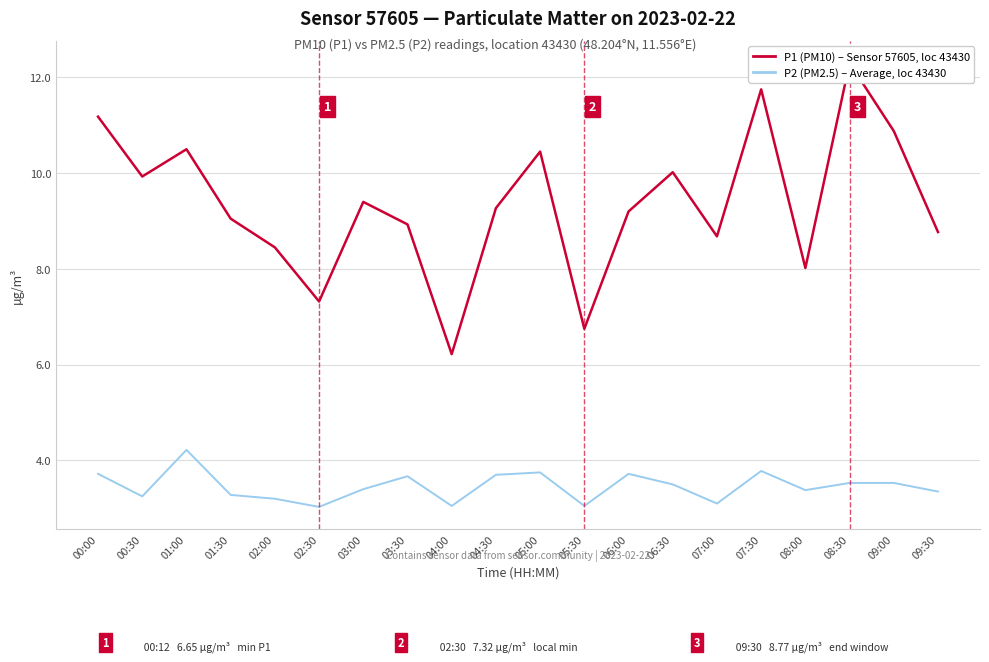

Is it true that P2 (PM2.5) – Average, loc 43430 equals 3.7 at 03:30?

True